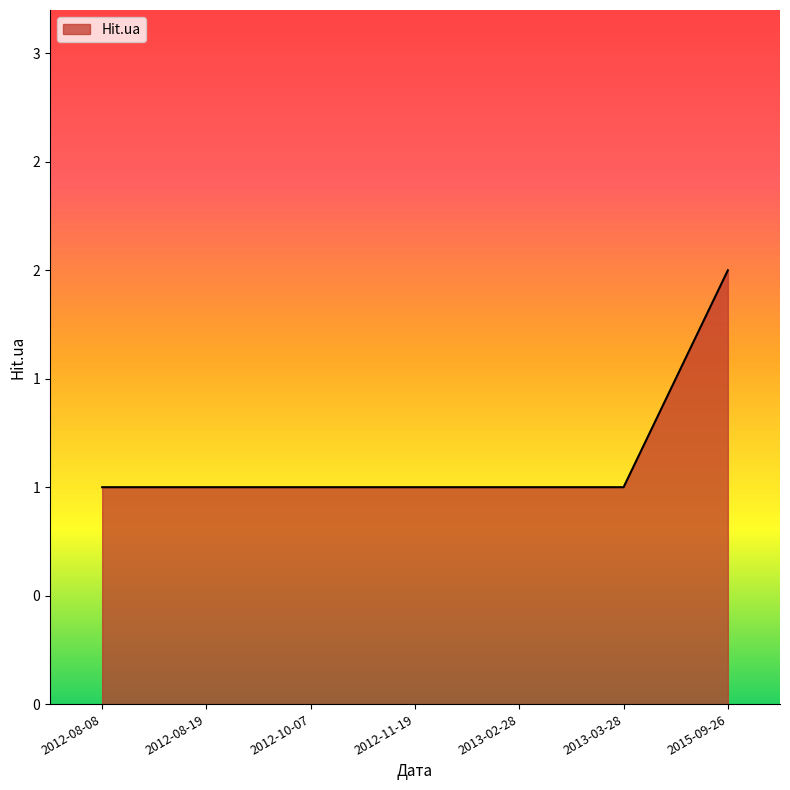

Does the chart have visible grid lines?

No